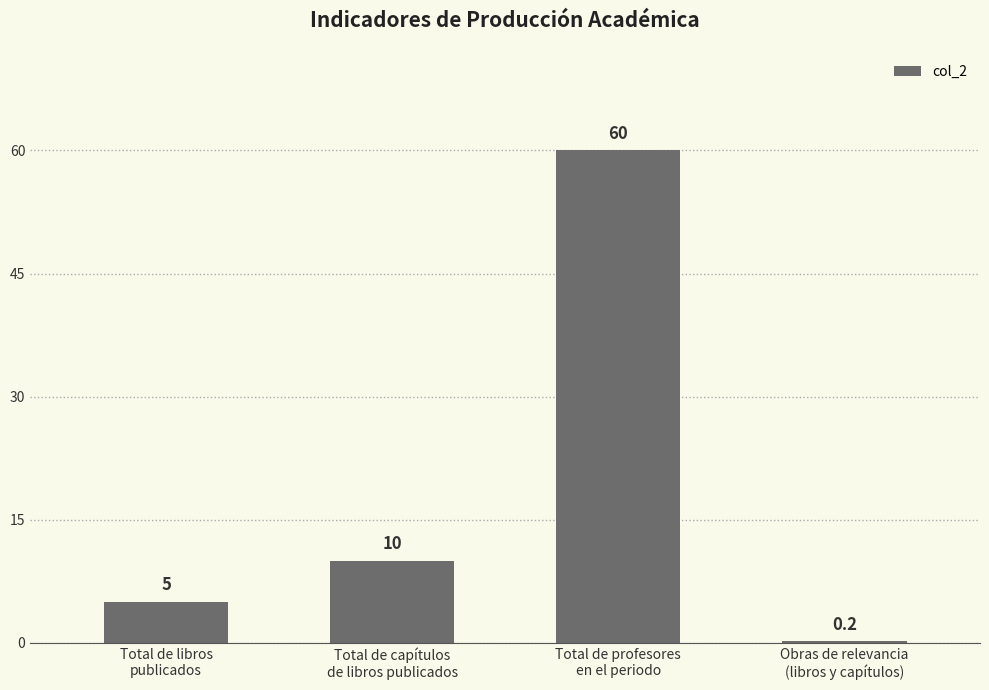

What is the difference between the values at Total de capítulos
de libros publicados and Total de profesores
en el periodo?

50.0